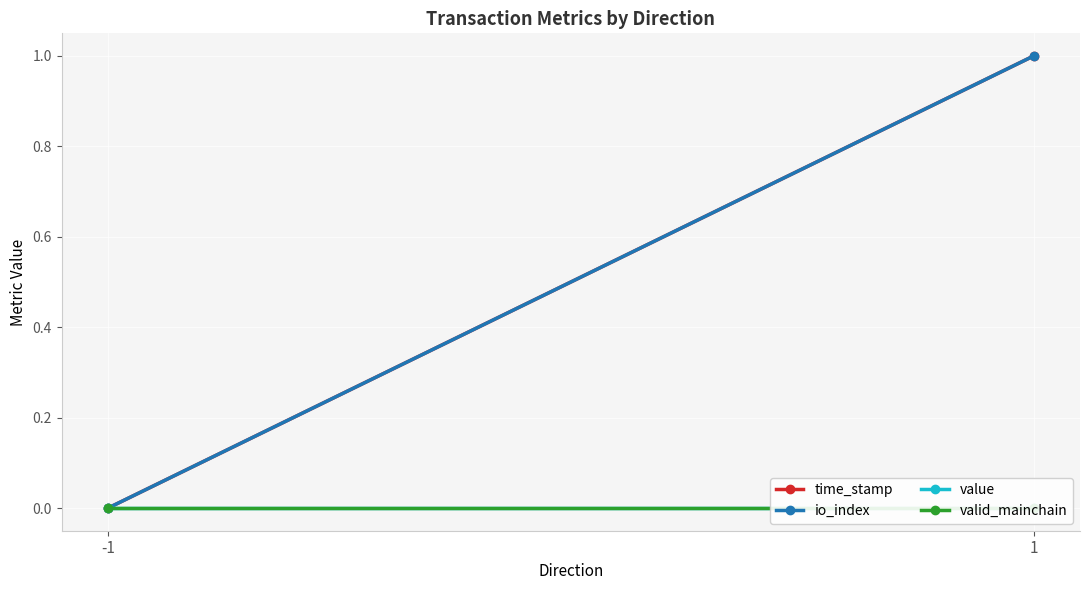

At how many categories does at least one series exceed 0?

1